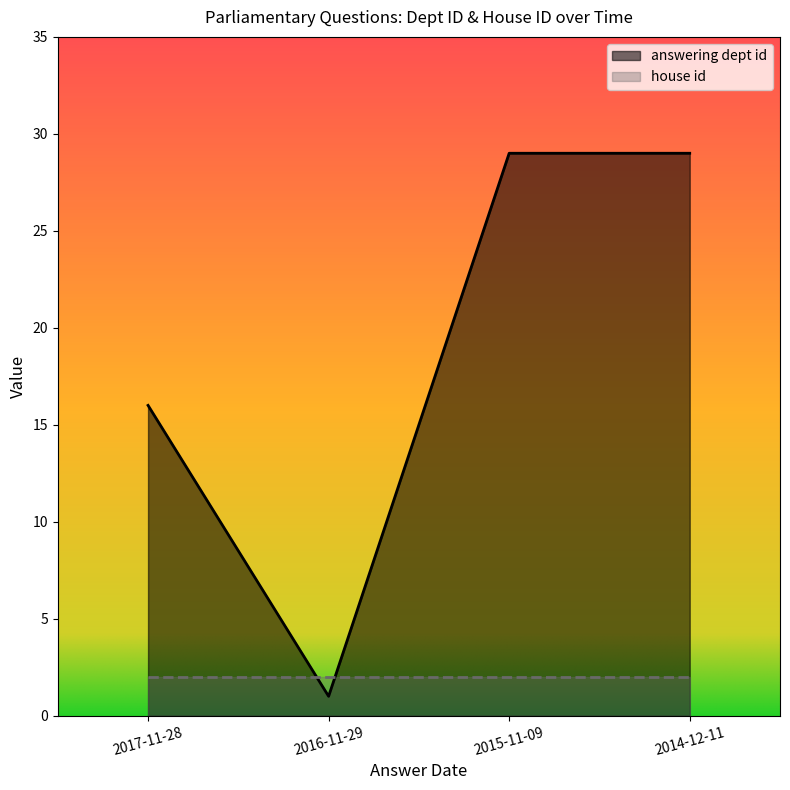

How many interior local valleys (lower than both neighbors) does the data have?

1